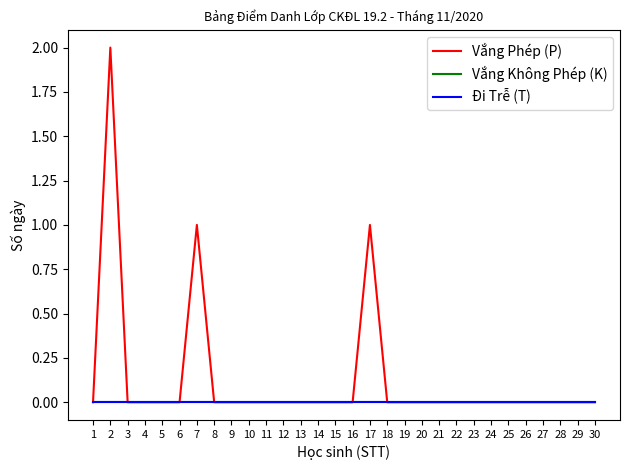

True or false: Đi Trễ (T) has more than 2 interior local peaks.

False